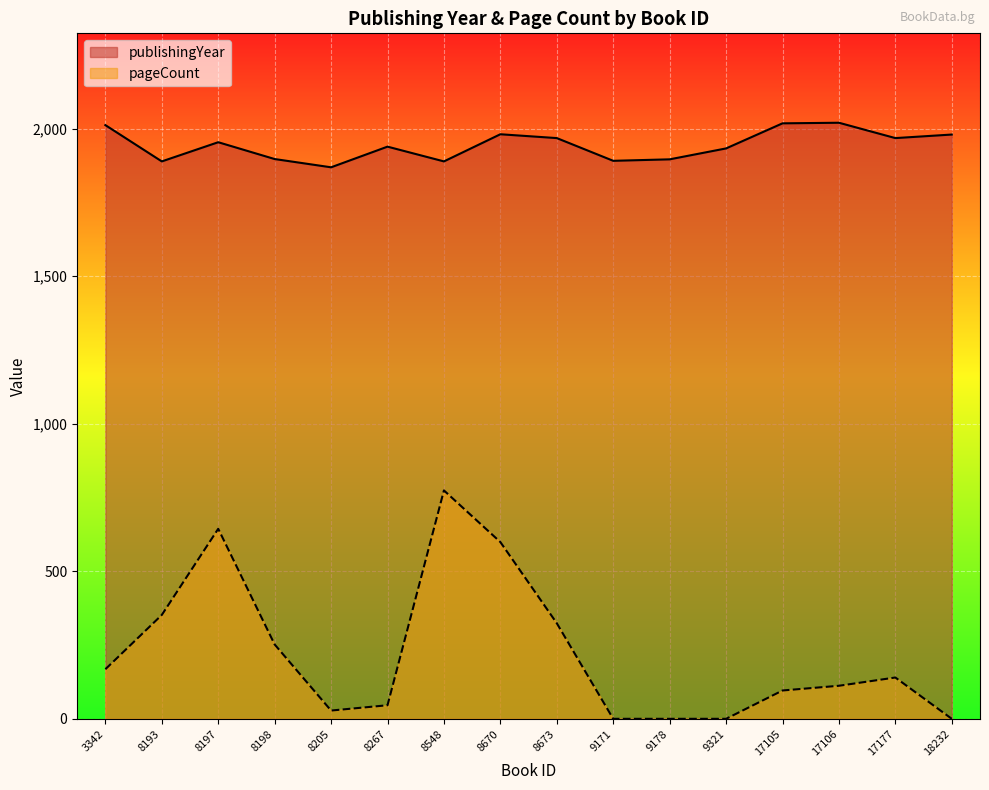

How many data points in pageCount are less than 140?

8